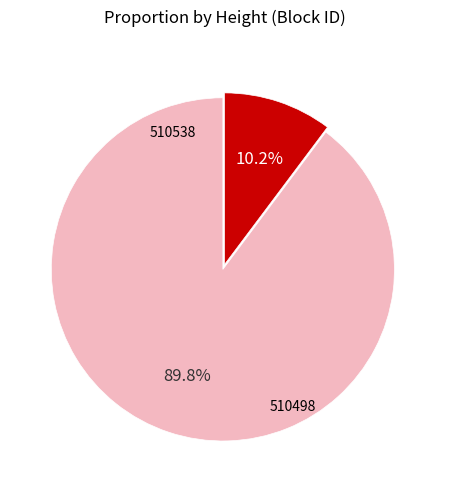

To the nearest percent, what is the combined percentage of 510538 and 510498?

100%